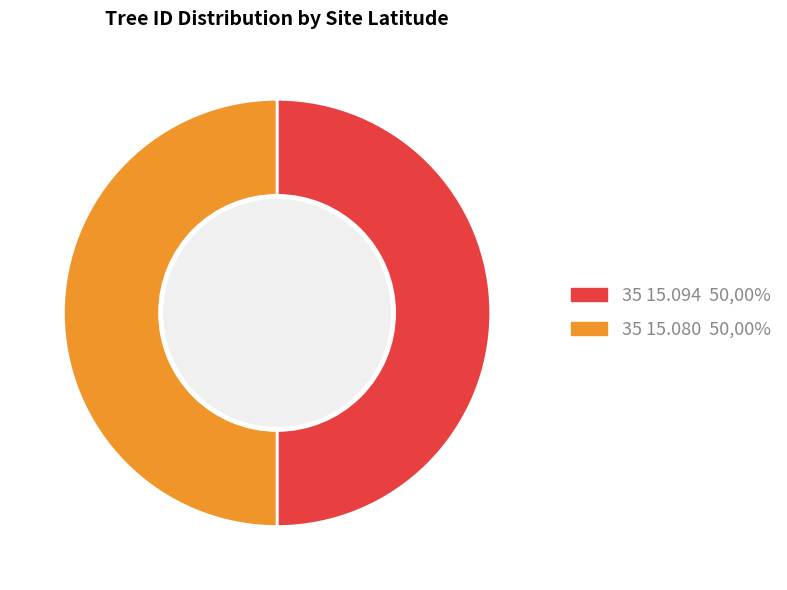

The 35 15.080 slice represents 50% of the pie. True or false?

True